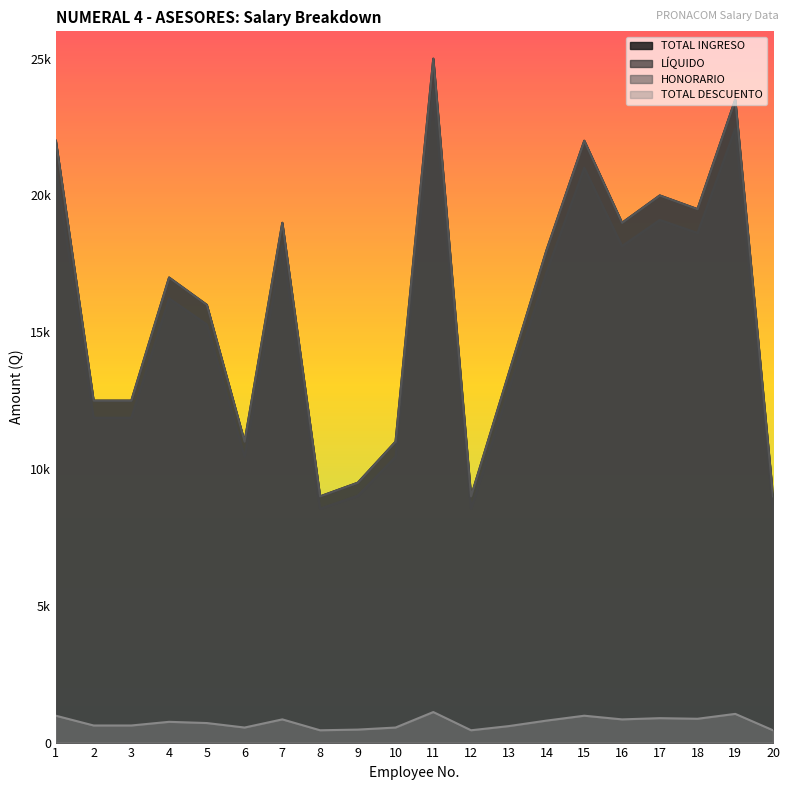

What are all the series names shown in the legend?

TOTAL INGRESO, LÍQUIDO, HONORARIO, TOTAL DESCUENTO